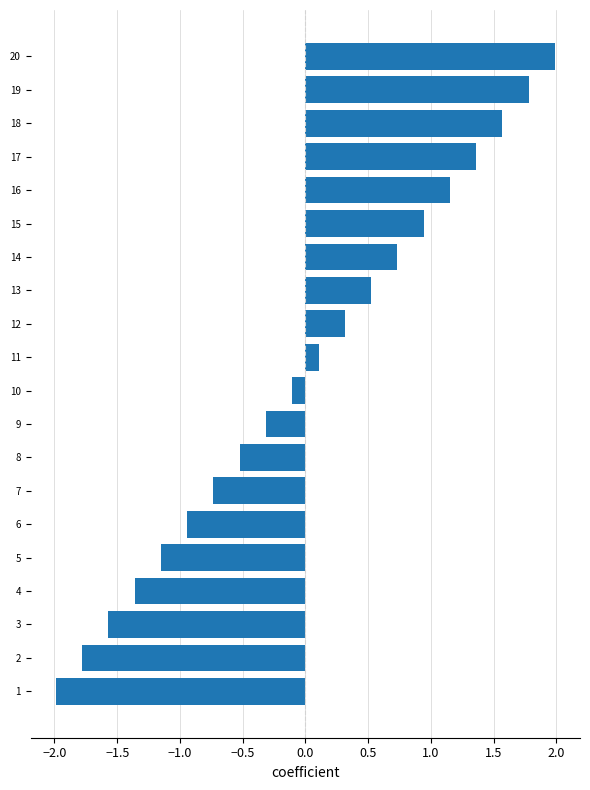

Between 7 and 15, which is larger?

15